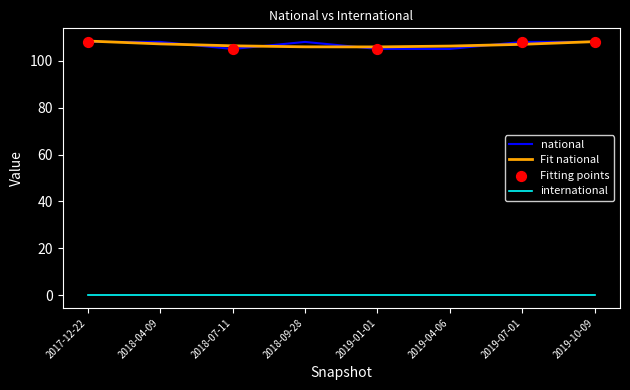

What is the spread (max minus min) of values at 2018-09-28?

108.0